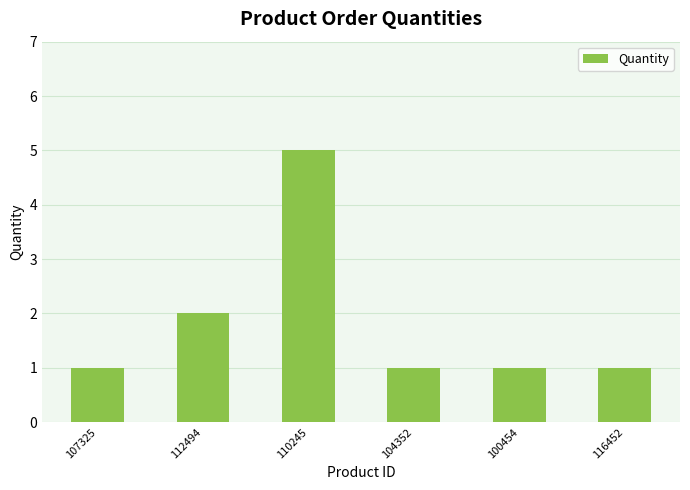

What is the value of the 5th bar from the left?

1